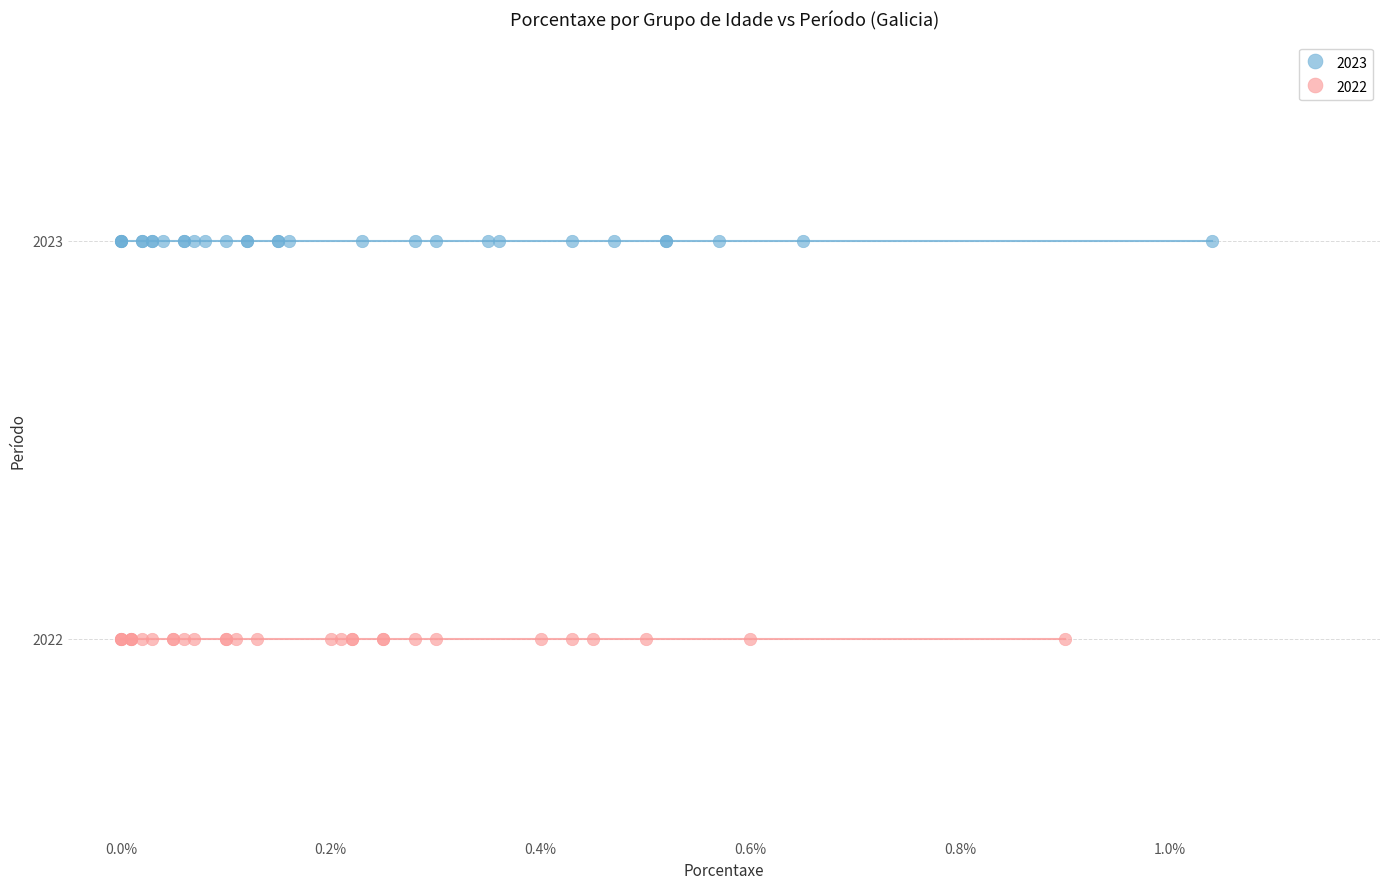

Which series reaches the maximum Y coordinate?

2023